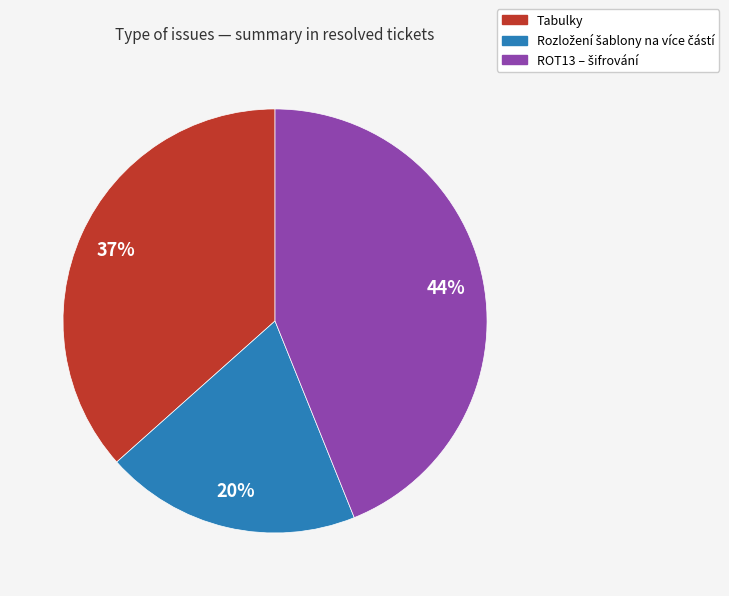

The Tabulky slice represents 45% of the pie. True or false?

False